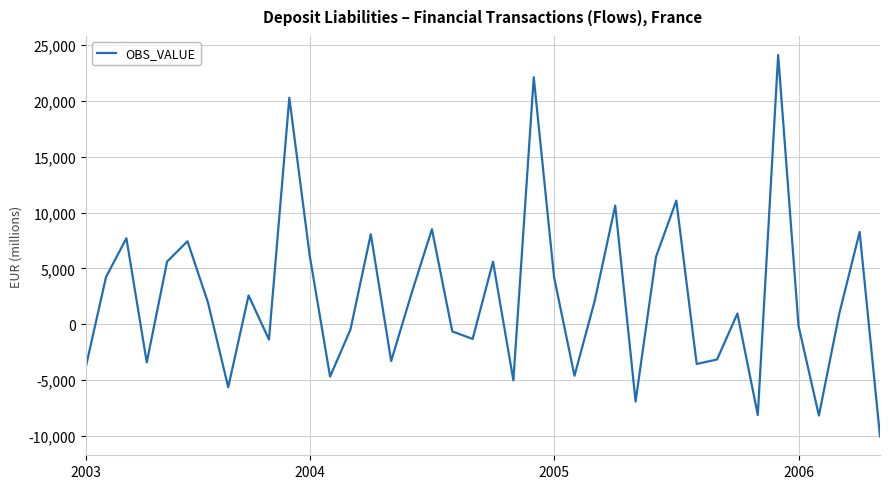

What is the minimum value shown in the chart?

-10040.6